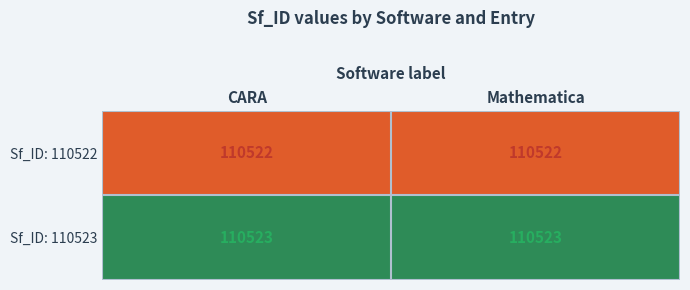

What is the total value across all series at CARA?

221045